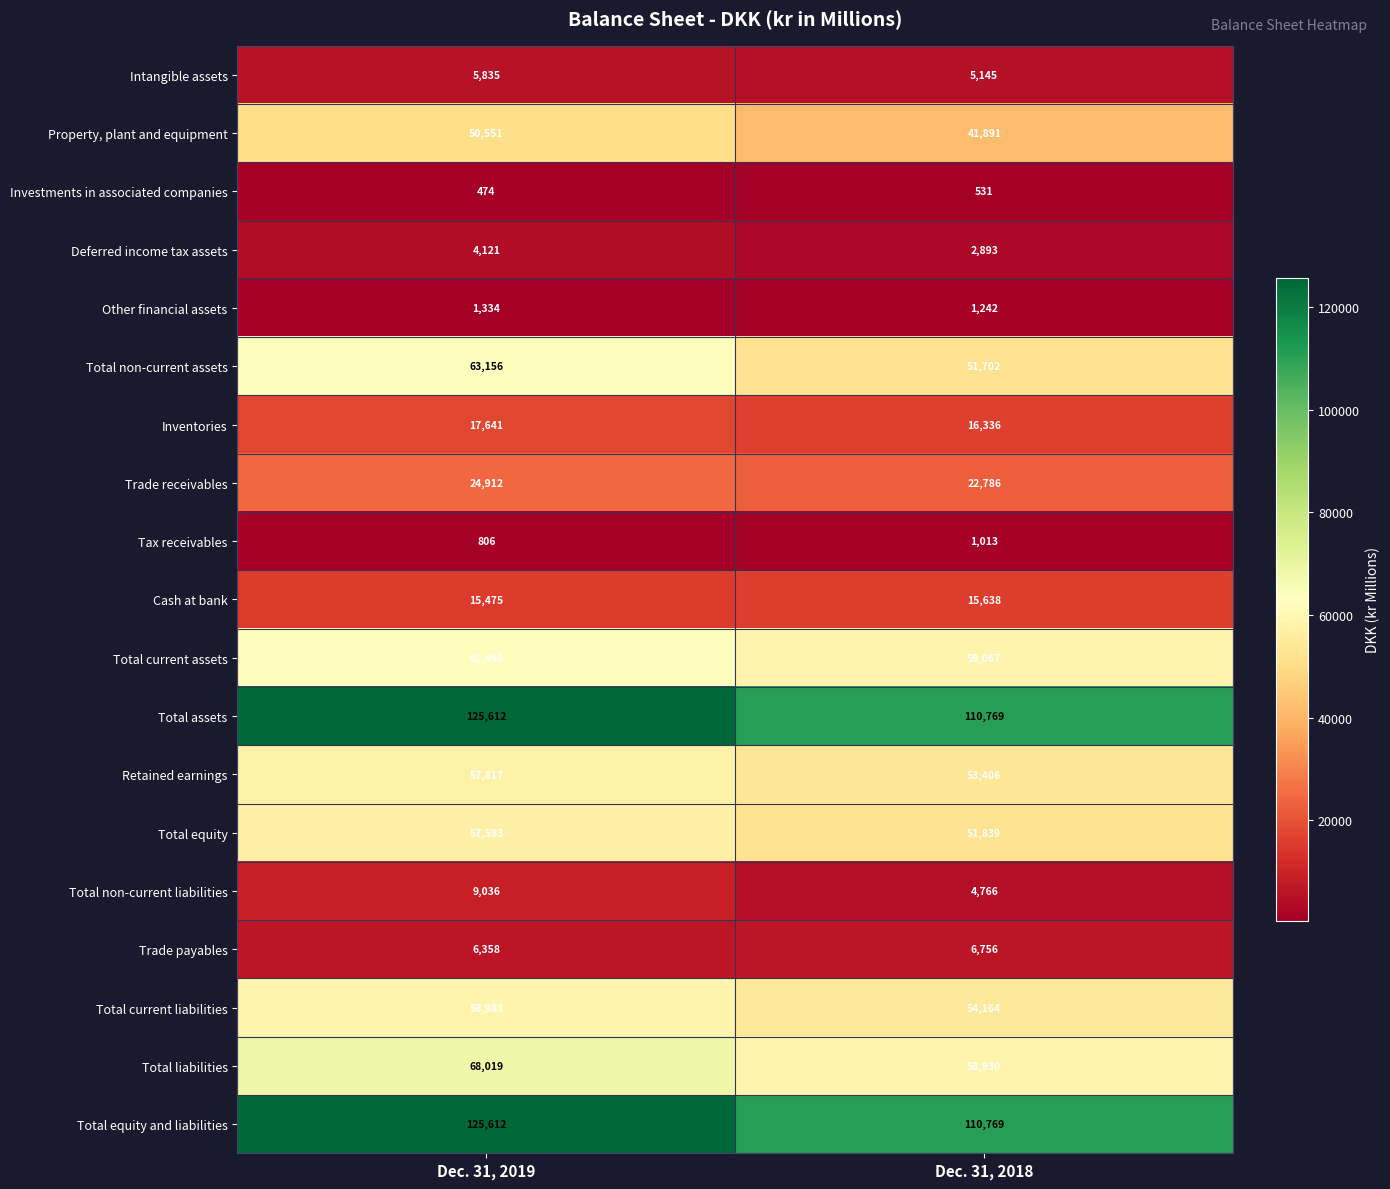

What is the average value of the Intangible assets series?

5490